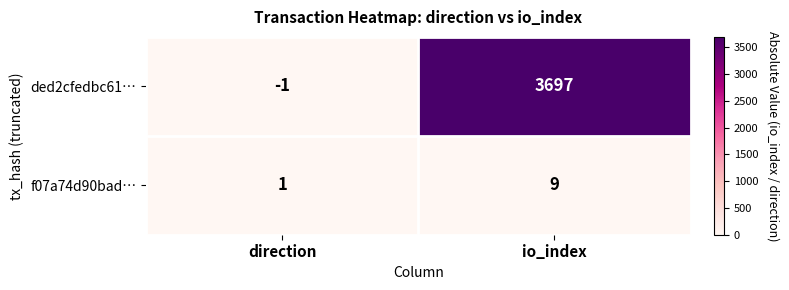

Which series has the largest total across all categories?

ded2cfedbc61…